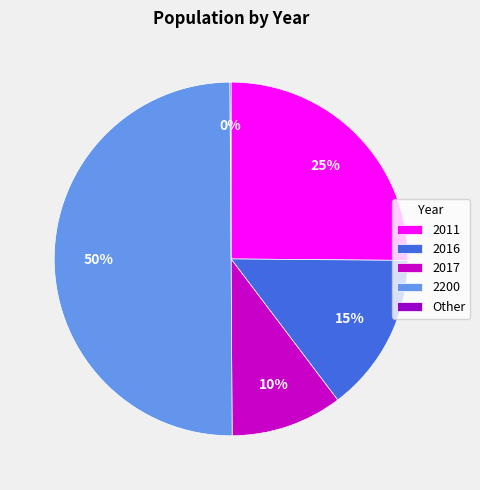

Is 2017 the majority of the pie?

No